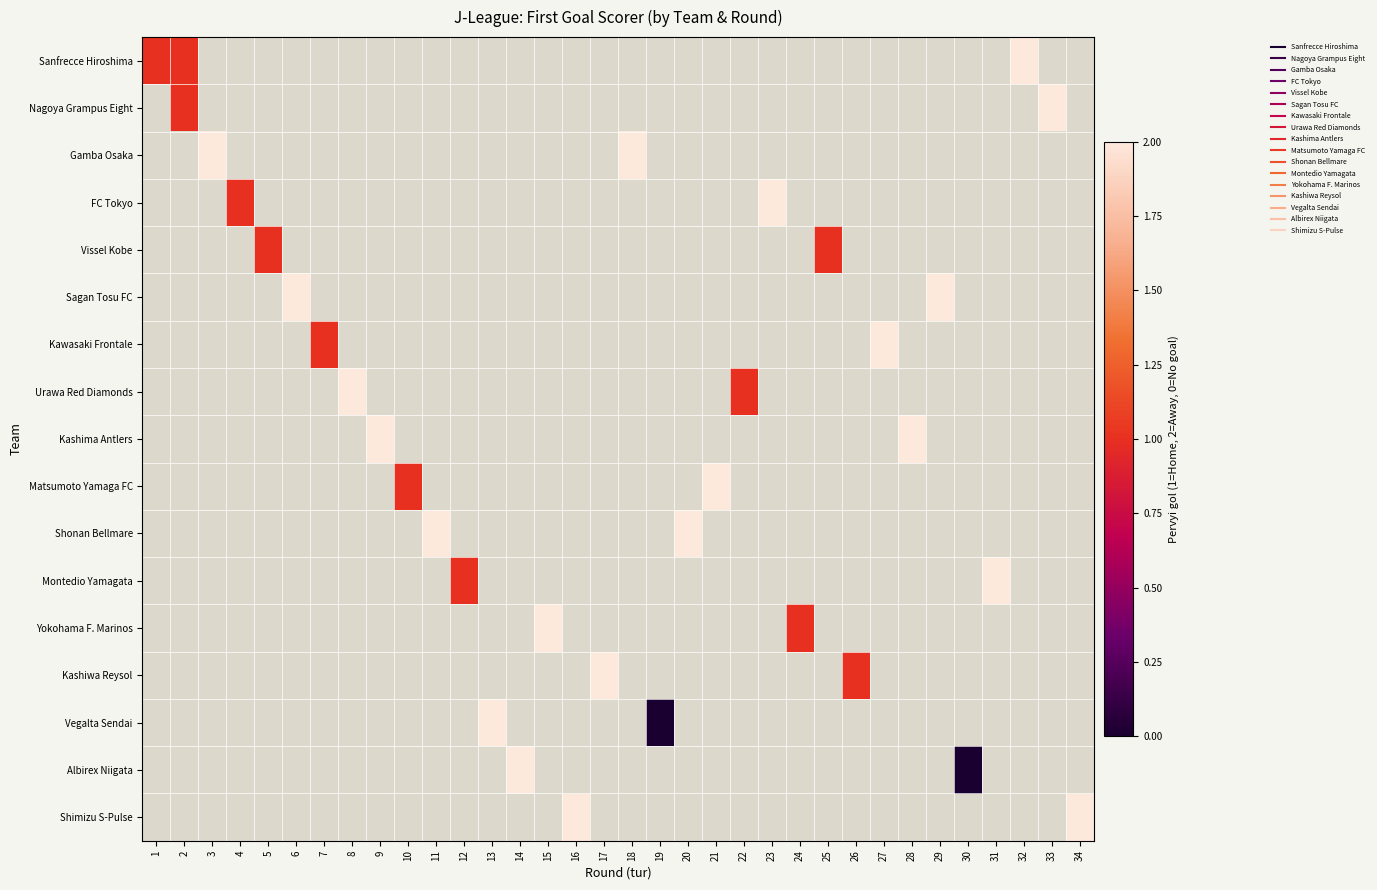

At which category does the chart reach its minimum across all series?

19